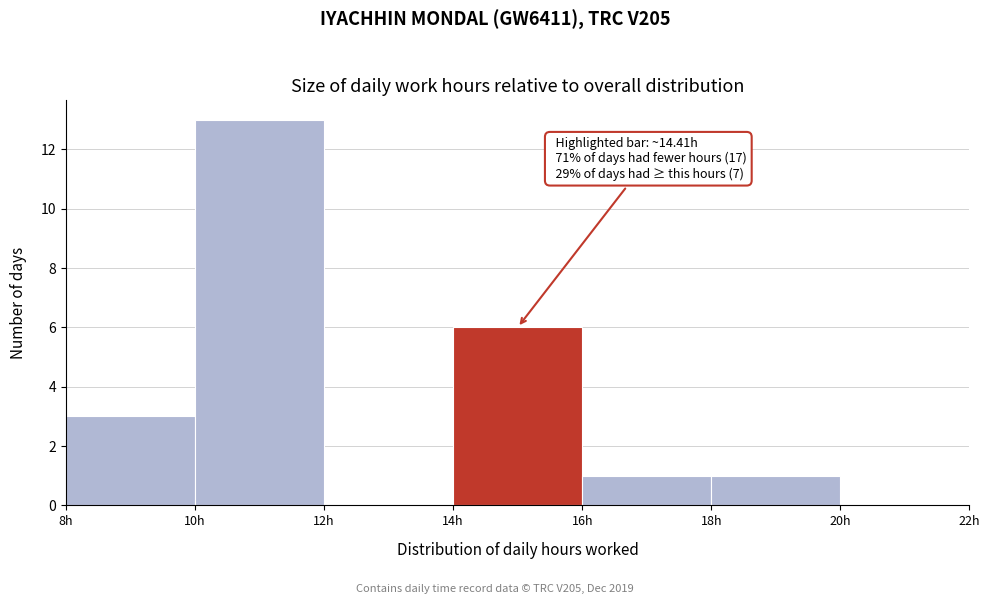

Over which range of the x-axis is the bar tallest?

10 to 12